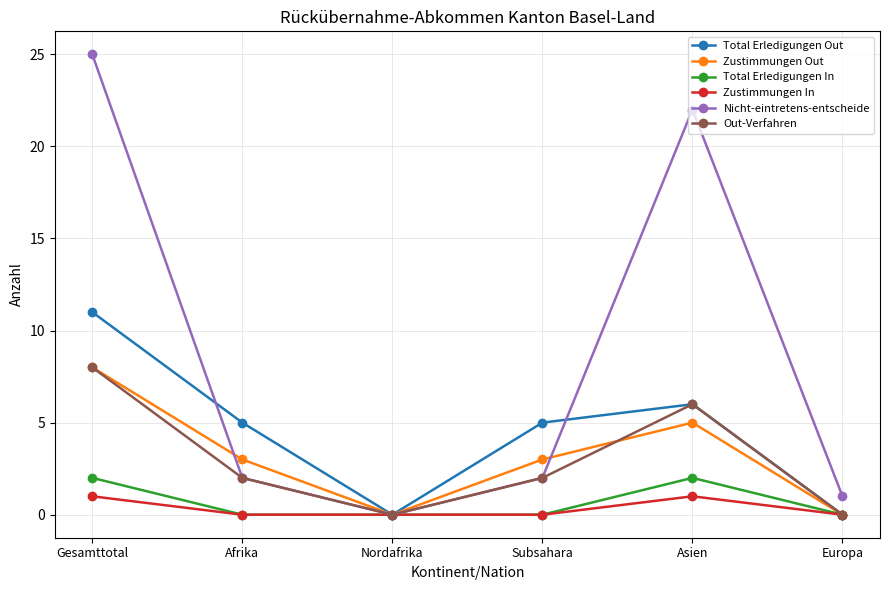

How many interior local peaks does the Nicht-eintretens-entscheide series have?

1